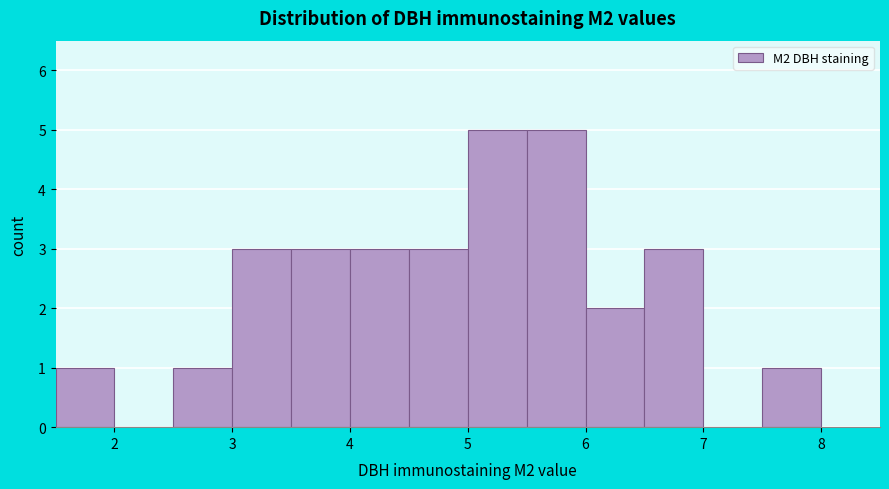

How tall is the bar that spans 5.0 to 5.5 on the x-axis? The values are not printed on the chart, so give them approximately, as read against the axis.

5